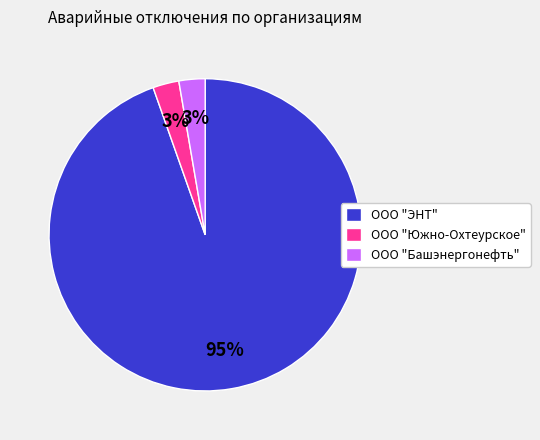

Is the sum of ООО "Башэнергонефть" and ООО "Южно-Охтеурское" greater than half?

No